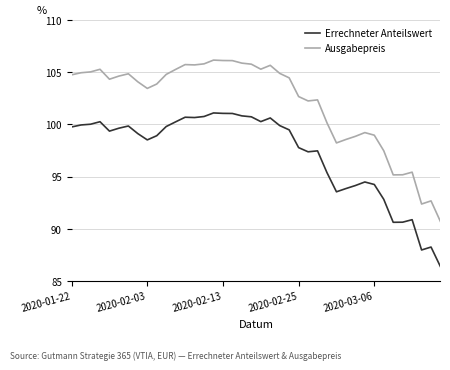

Which series has the widest spread of values?

Ausgabepreis